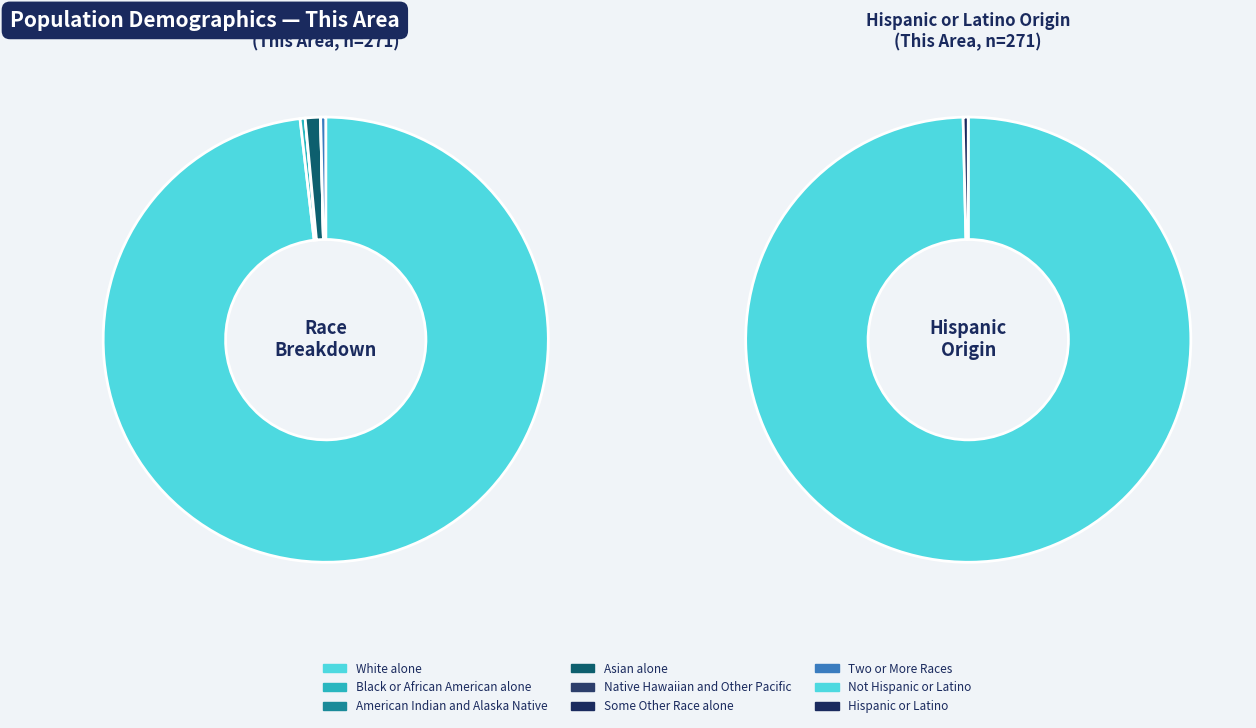

To the nearest percent, what is the combined percentage of Some Other Race alone and White alone?

98%